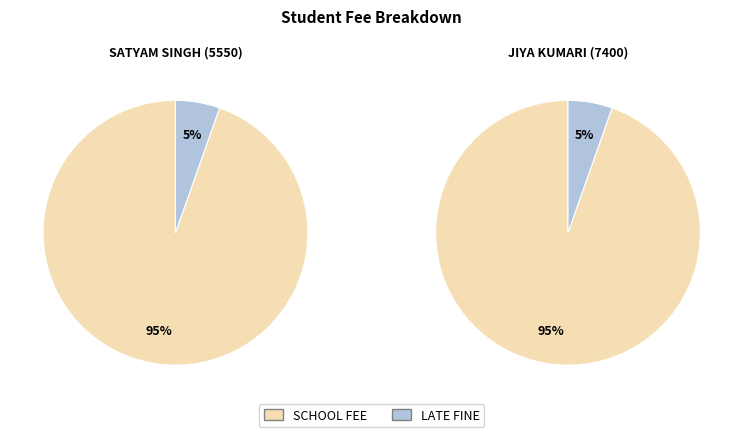

Is SATYAM SINGH (5550) the majority of the pie?

No